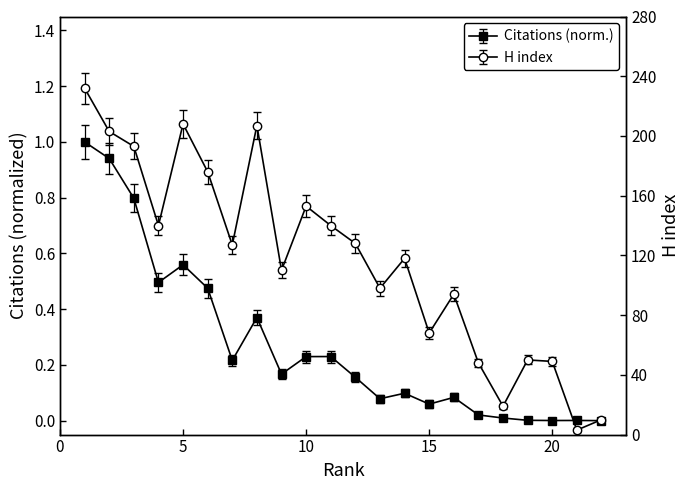

Where is Citations nearest to the value 0?

22